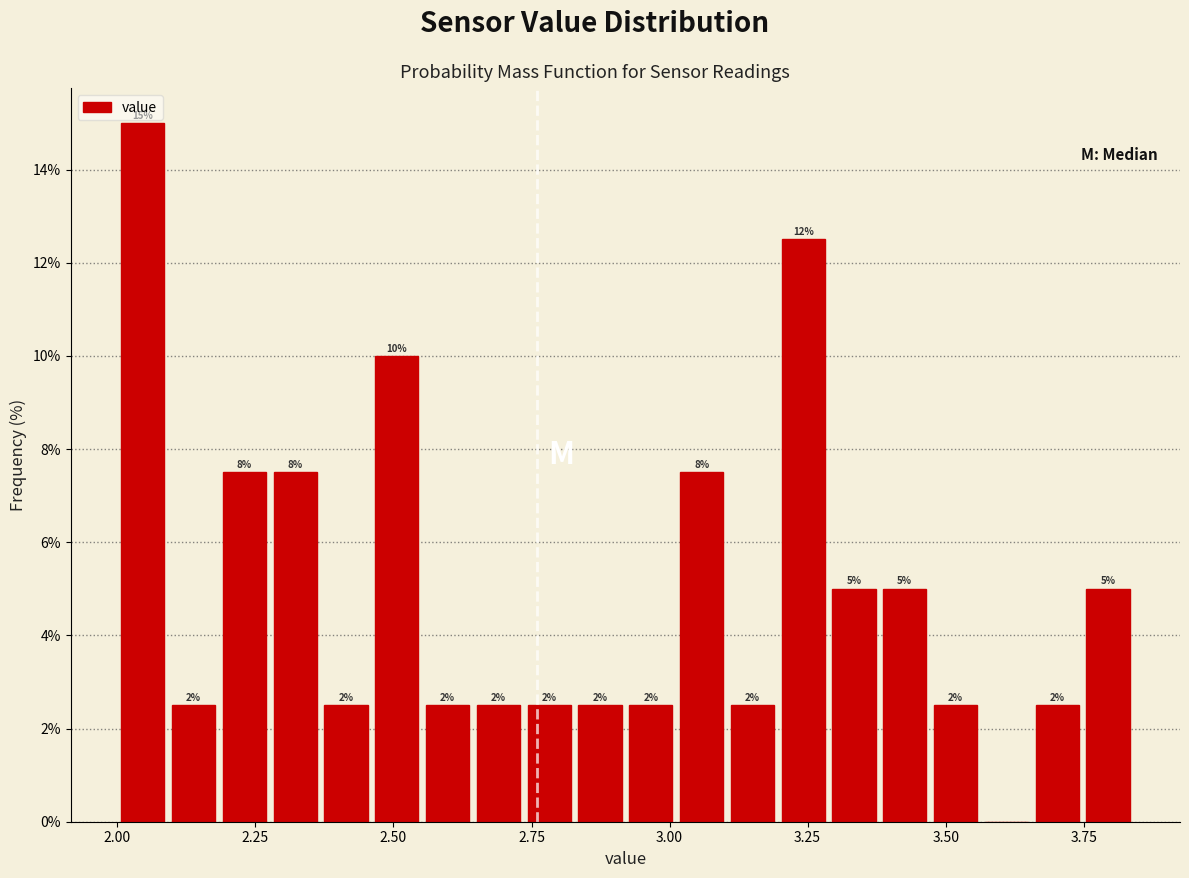

Read against the x-axis, roughly where is the centre of the tallest bar?

2.05